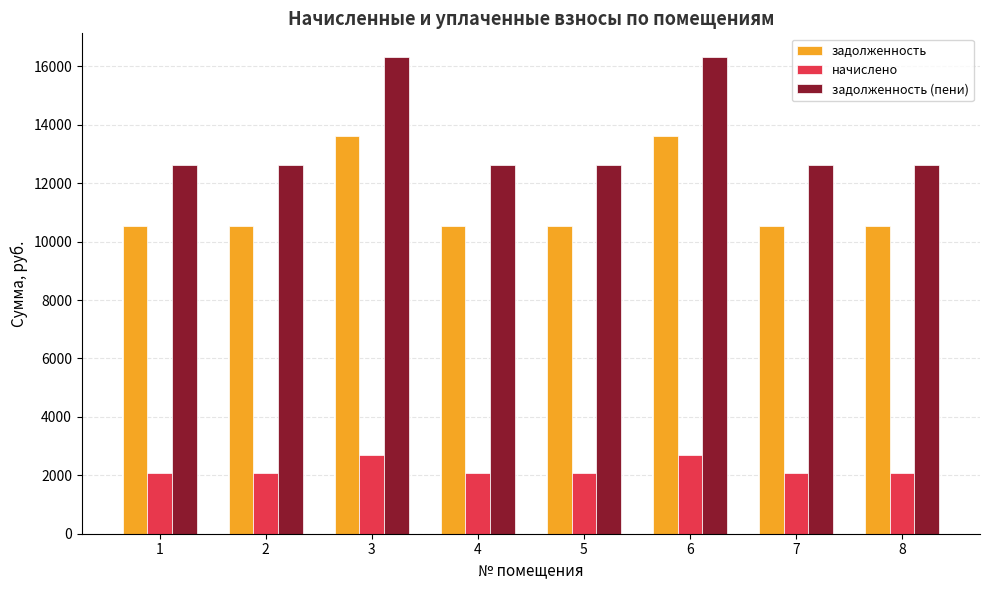

What is the difference between the highest and lowest values at 8?

10528.8